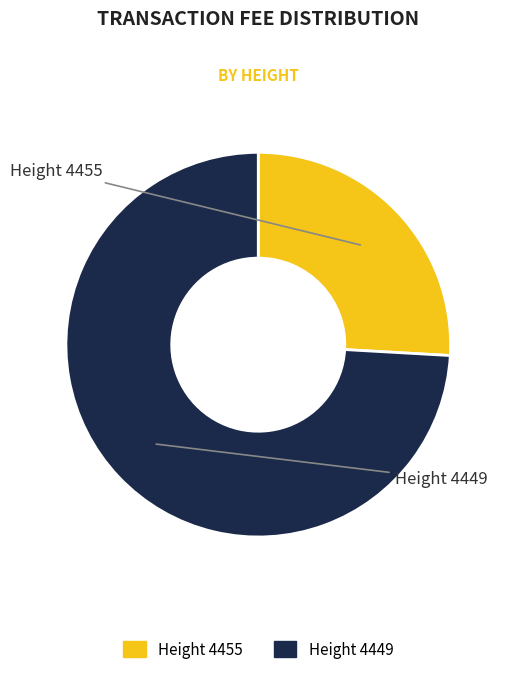

Is there a majority slice in this chart?

Yes